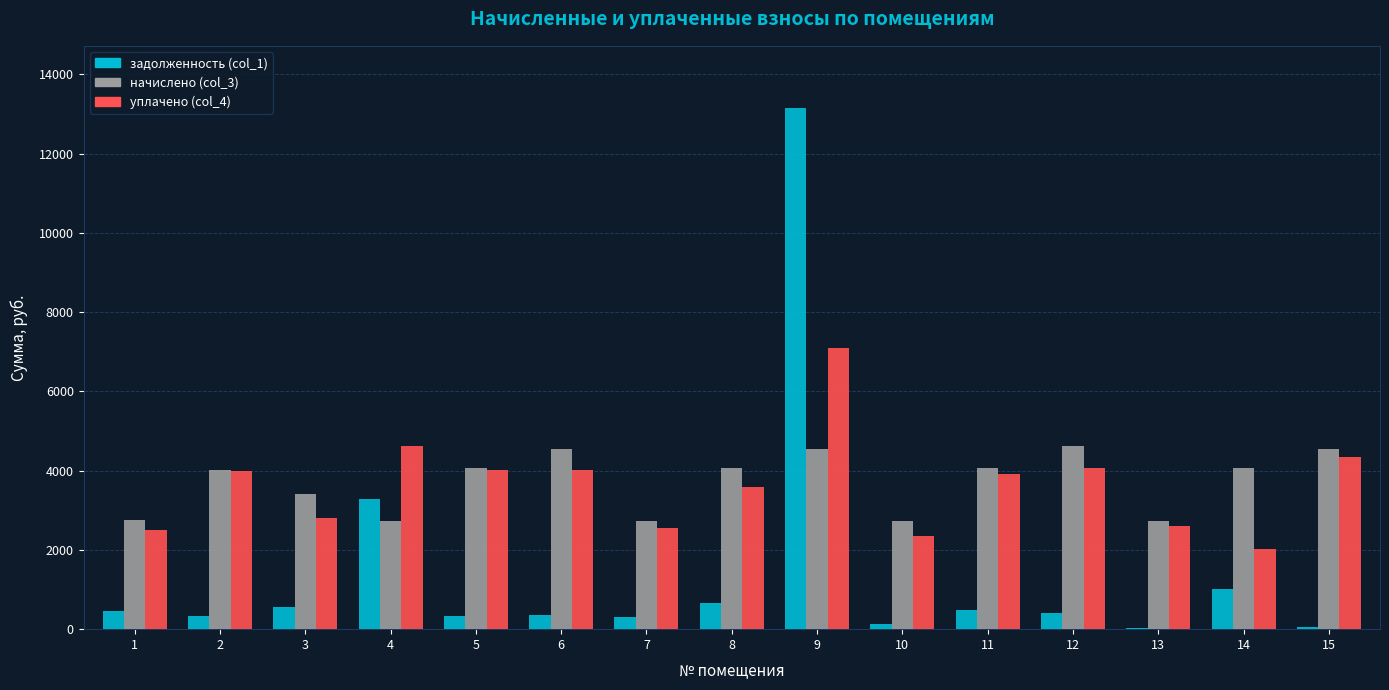

Which series changed the most between 1 and 6?

начислено (col_3)